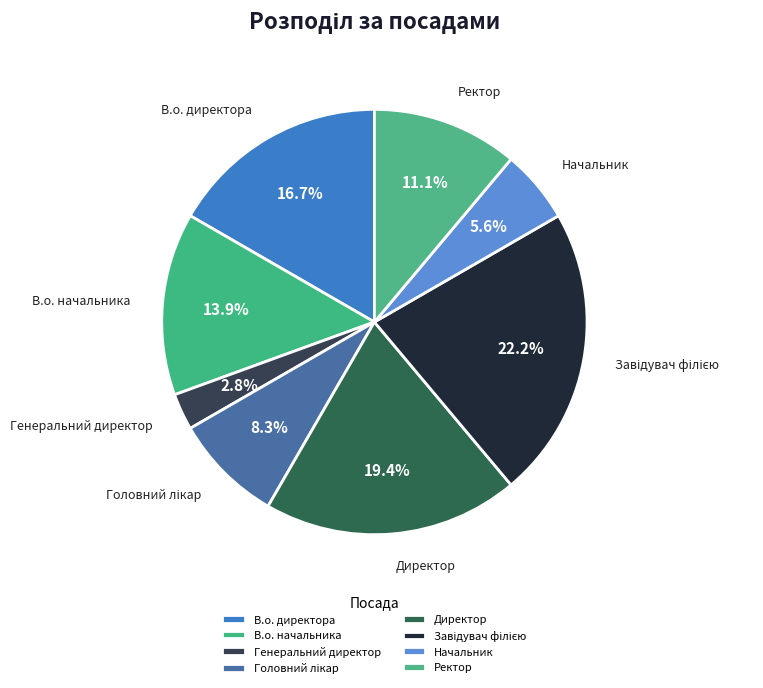

Does any single category account for the majority?

No